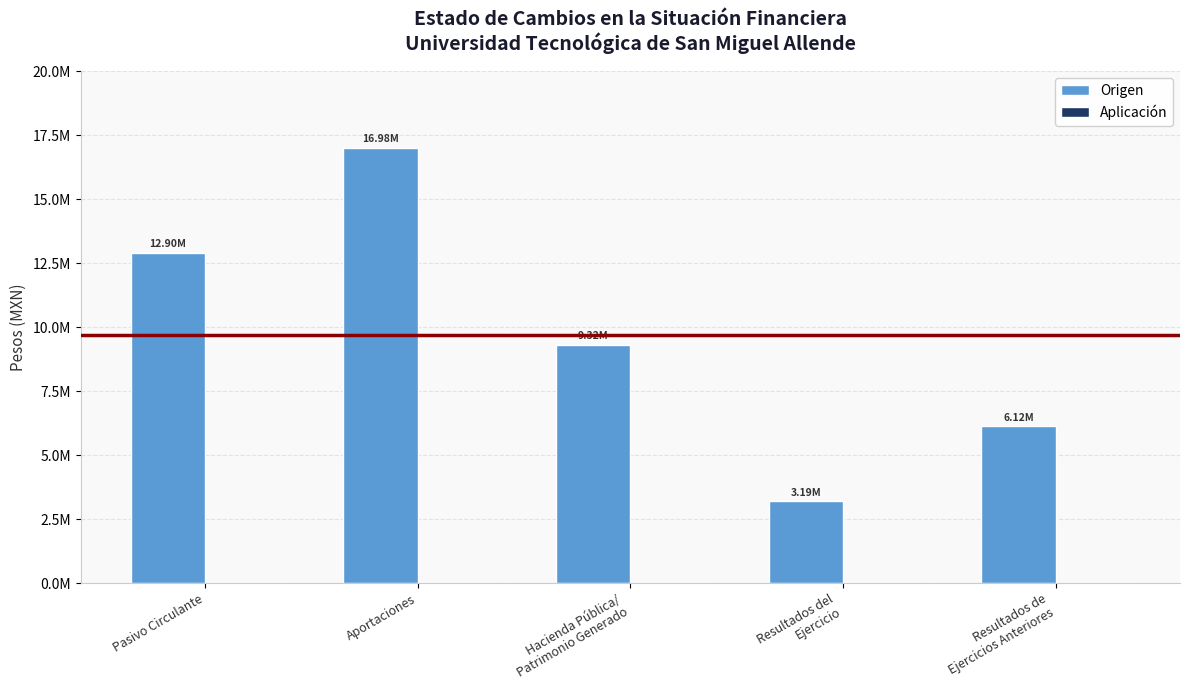

Does the chart contain any negative values?

No